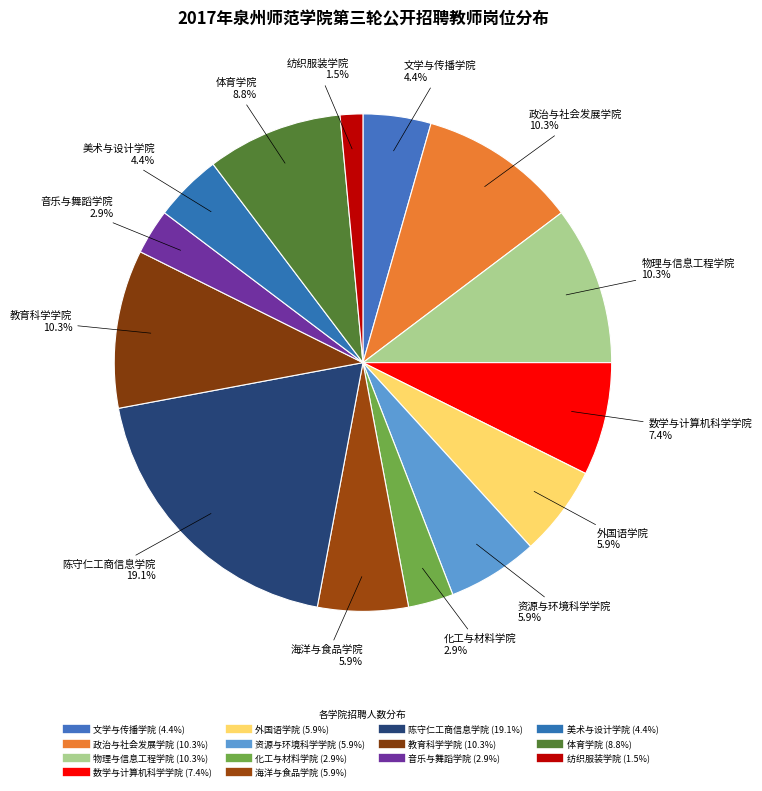

How much of the chart is everything except 体育学院?

91.2%